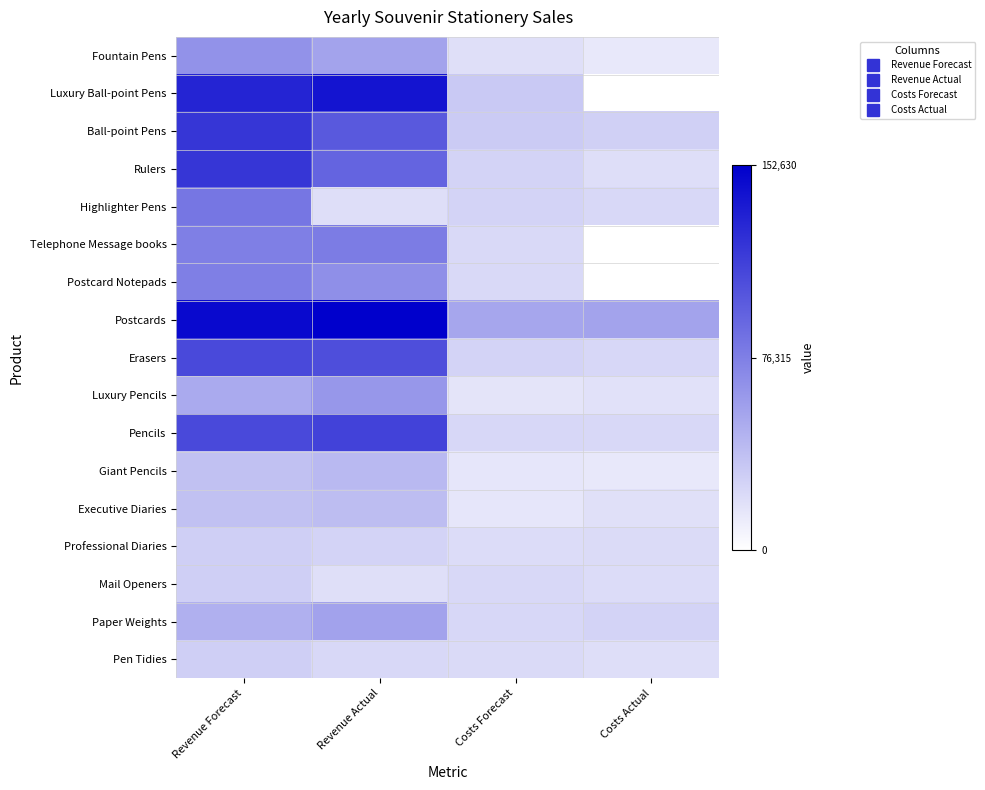

Which label corresponds to the smallest value in the chart?

Costs Actual